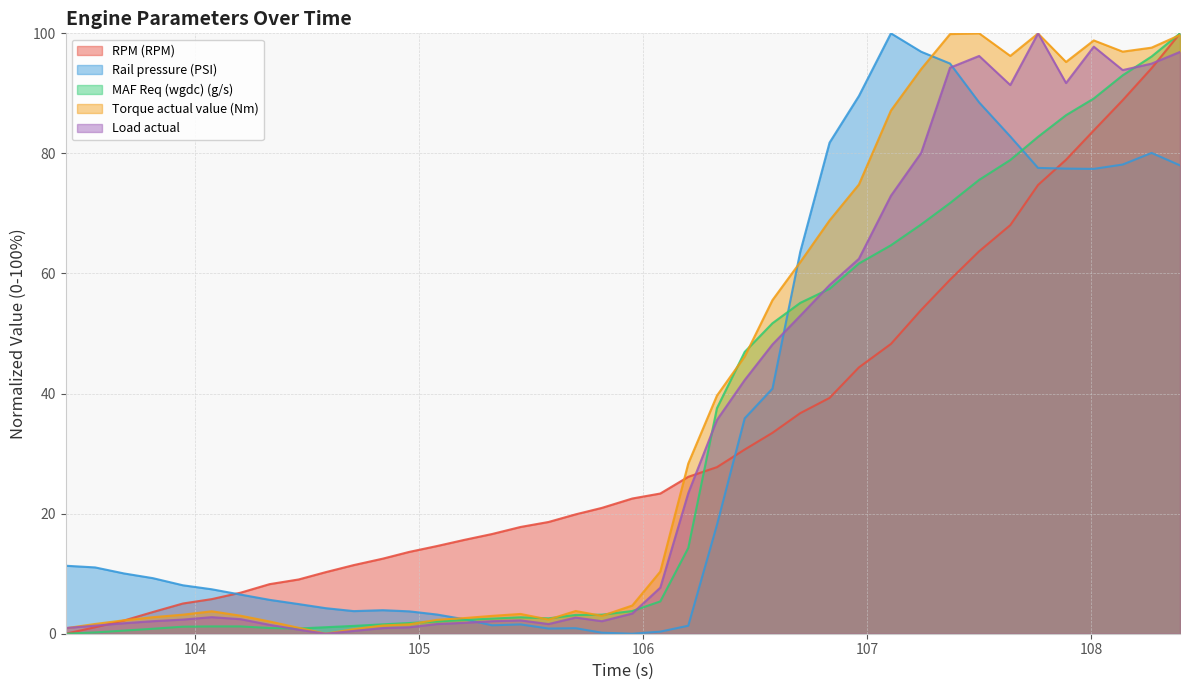

The value of Load actual at 108.271 is 95.0. True or false?

True